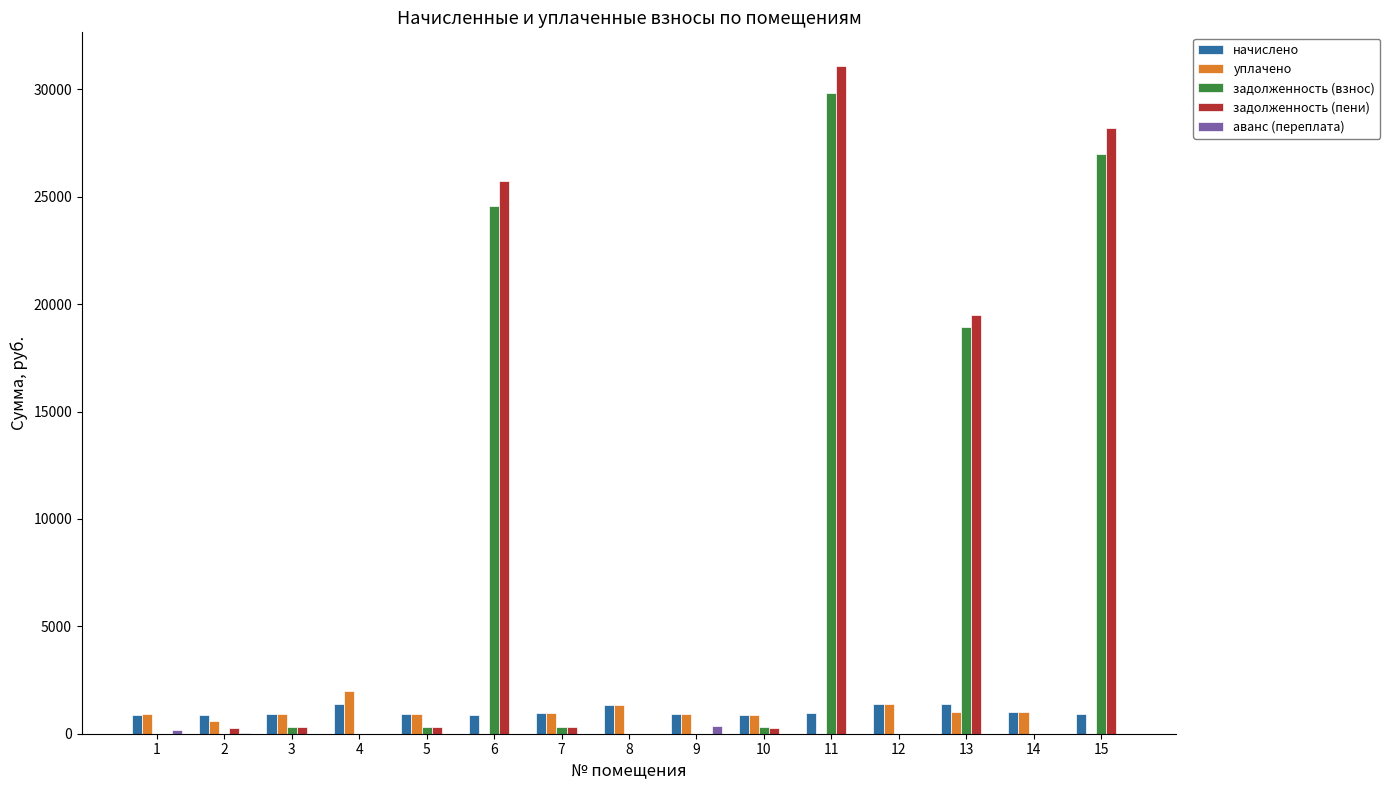

The value of начислено at 4 is 1400.5. True or false?

True